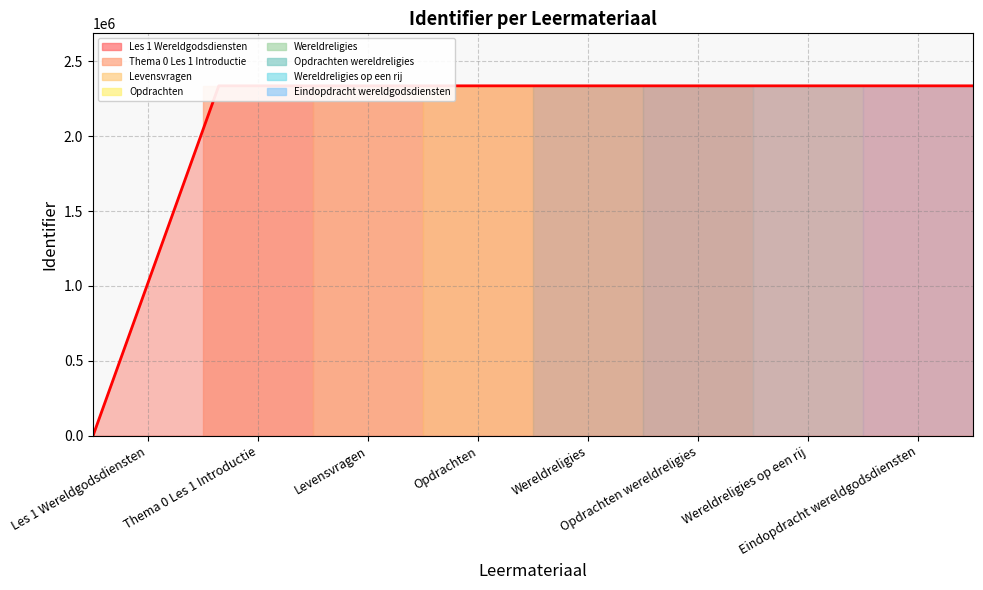

At which category does the chart reach its peak across all series?

Eindopdracht wereldgodsdiensten